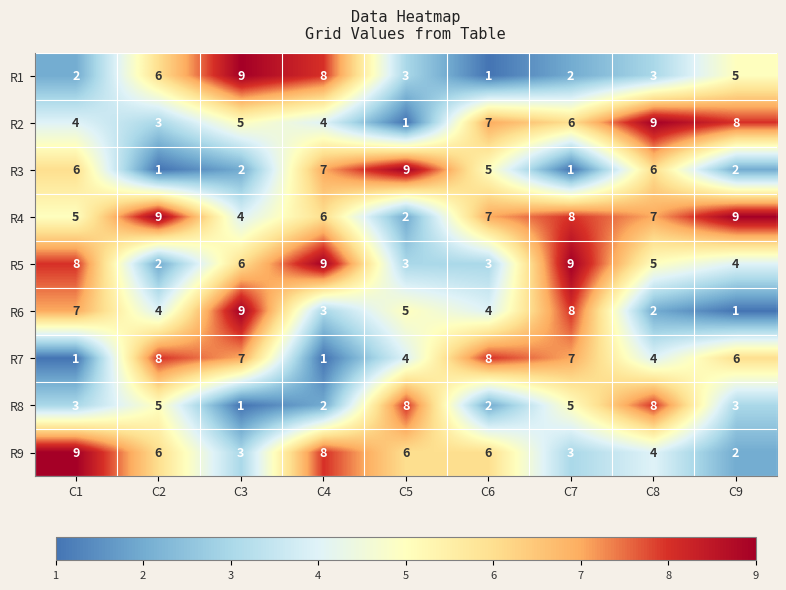

Is it true that R4 equals 6 at C4?

True